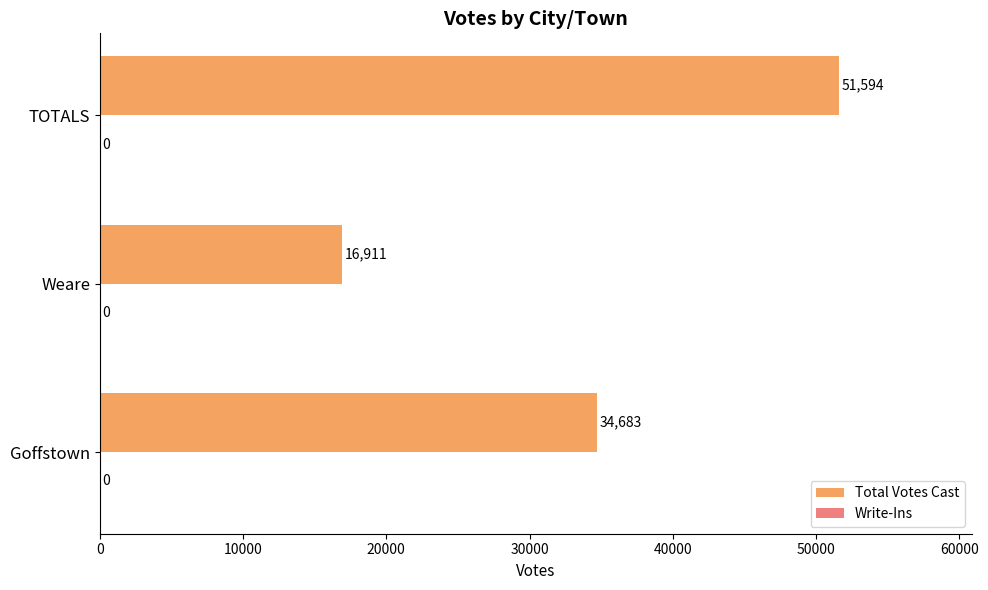

Which category has the highest value across all series?

TOTALS